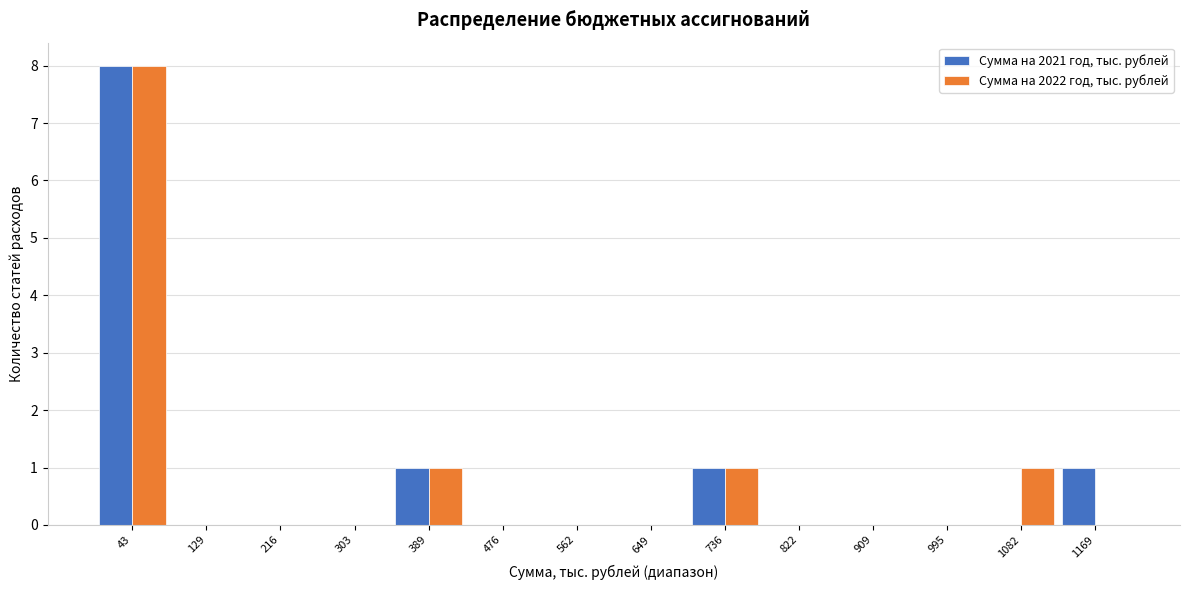

Reading right to left, what are all the values shown in this chart?

Сумма на 2021 год, тыс. рублей: 1169=1	1082=0	995=0	909=0	822=0	736=1	649=0	562=0	476=0	389=1	303=0	216=0	129=0	43=8
Сумма на 2022 год, тыс. рублей: 1169=0	1082=1	995=0	909=0	822=0	736=1	649=0	562=0	476=0	389=1	303=0	216=0	129=0	43=8